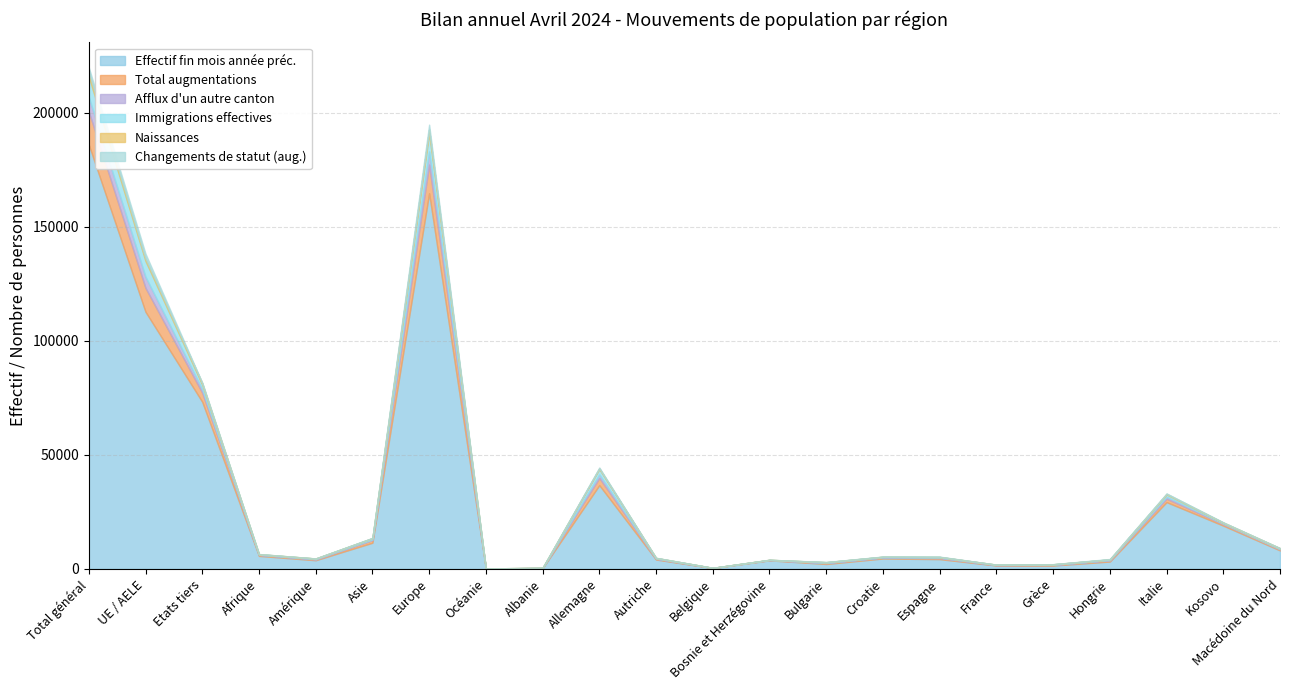

Which series changed the most between UE / AELE and Asie?

Effectif fin mois année préc.